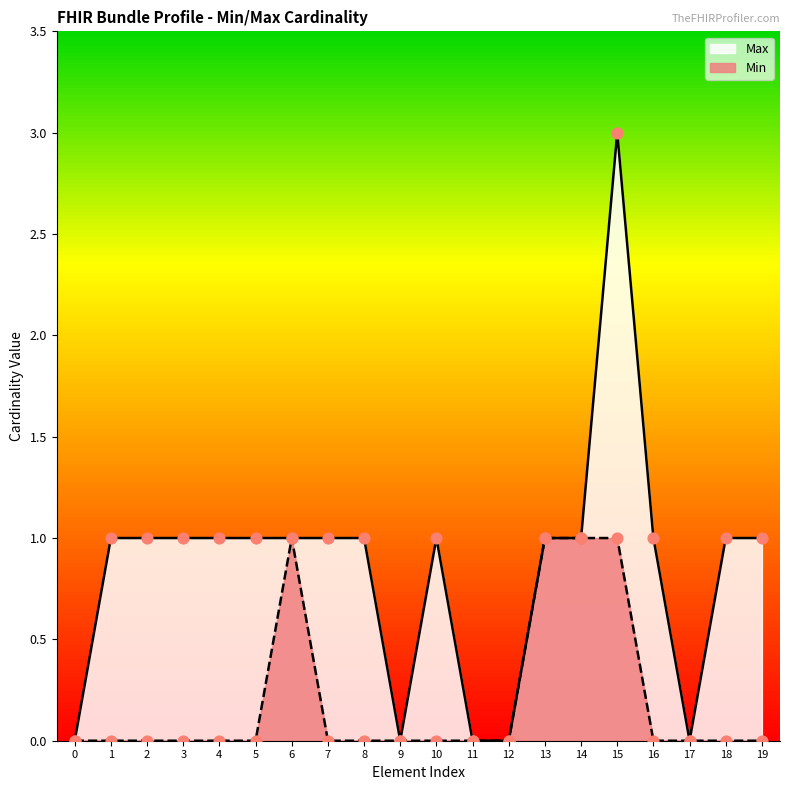

The value of Min at 14 is 1. True or false?

True